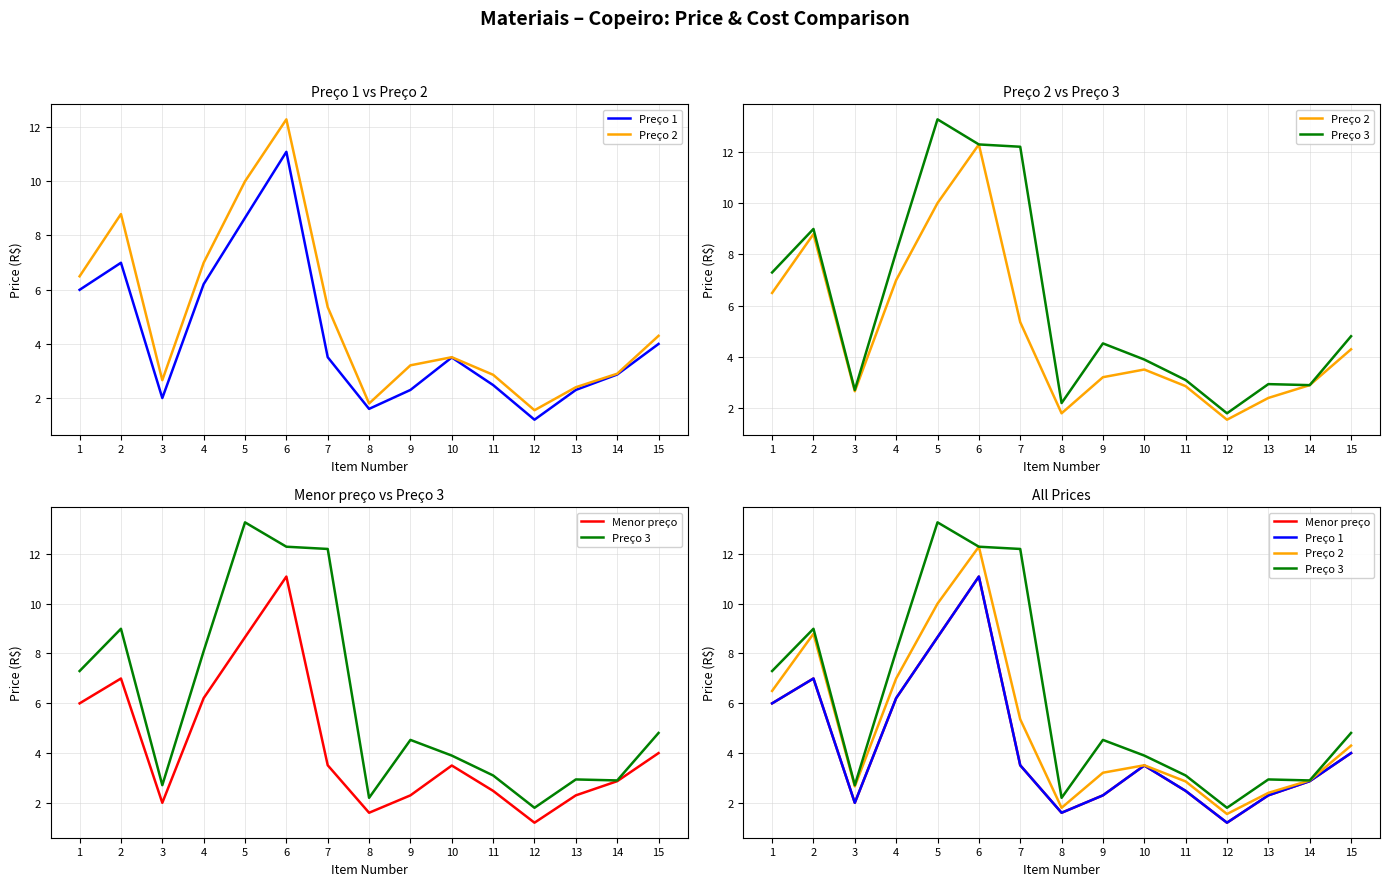

At 13, list the series in order from smallest to largest.

Preço 1, Menor preço, Preço 2, Preço 3